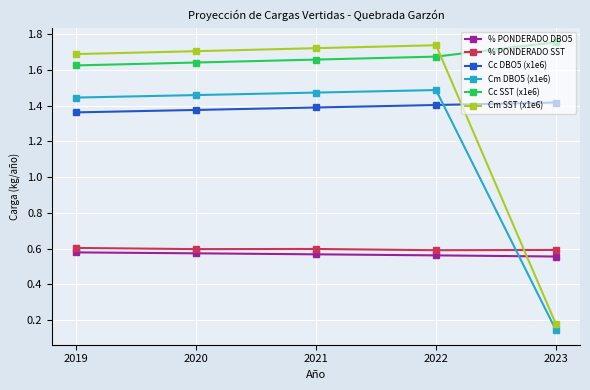

The value of Cm SST (x1e6) at 2019 is 1.7. True or false?

True